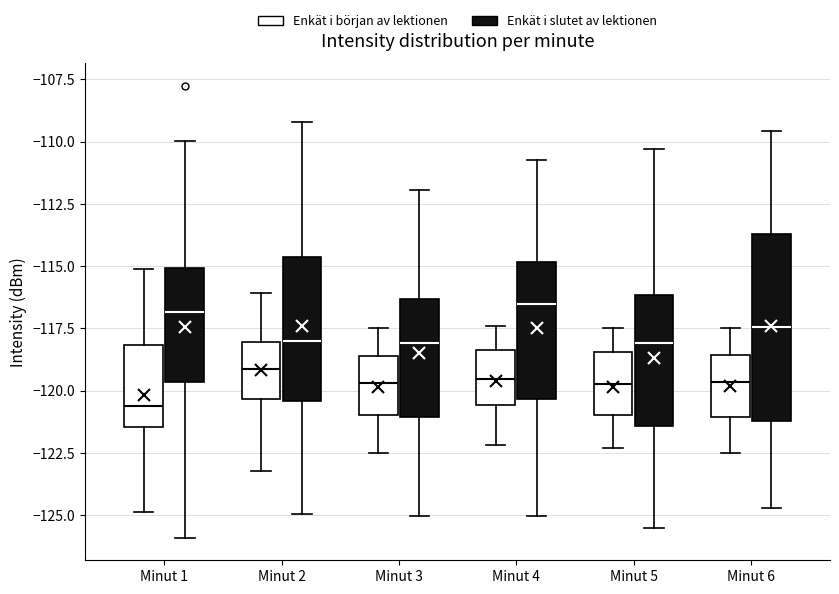

Reading left to right, read every box against the y-axis: the position of its median line, the range the box covers, and the ends of its whiskers. The values are not printed on the chart, so give them approximately, as read against the axis.

Minut 1 (Enkät i början av lektionen): median -120.5, box -121.5 to -118.0, whiskers -125.0 to -115.0
Minut 1 (Enkät i slutet av lektionen): median -117.0, box -119.5 to -115.0, whiskers -126.0 to -110.0
Minut 2 (Enkät i början av lektionen): median -119.0, box -120.5 to -118.0, whiskers -123.0 to -116.0
Minut 2 (Enkät i slutet av lektionen): median -118.0, box -120.5 to -114.5, whiskers -125.0 to -109.0
Minut 3 (Enkät i början av lektionen): median -119.5, box -121.0 to -118.5, whiskers -122.5 to -117.5
Minut 3 (Enkät i slutet av lektionen): median -118.0, box -121.0 to -116.5, whiskers -125.0 to -112.0
Minut 4 (Enkät i början av lektionen): median -119.5, box -120.5 to -118.5, whiskers -122.0 to -117.5
Minut 4 (Enkät i slutet av lektionen): median -116.5, box -120.5 to -115.0, whiskers -125.0 to -111.0
Minut 5 (Enkät i början av lektionen): median -119.5, box -121.0 to -118.5, whiskers -122.5 to -117.5
Minut 5 (Enkät i slutet av lektionen): median -118.0, box -121.5 to -116.0, whiskers -125.5 to -110.5
Minut 6 (Enkät i början av lektionen): median -119.5, box -121.0 to -118.5, whiskers -122.5 to -117.5
Minut 6 (Enkät i slutet av lektionen): median -117.5, box -121.0 to -113.5, whiskers -124.5 to -109.5